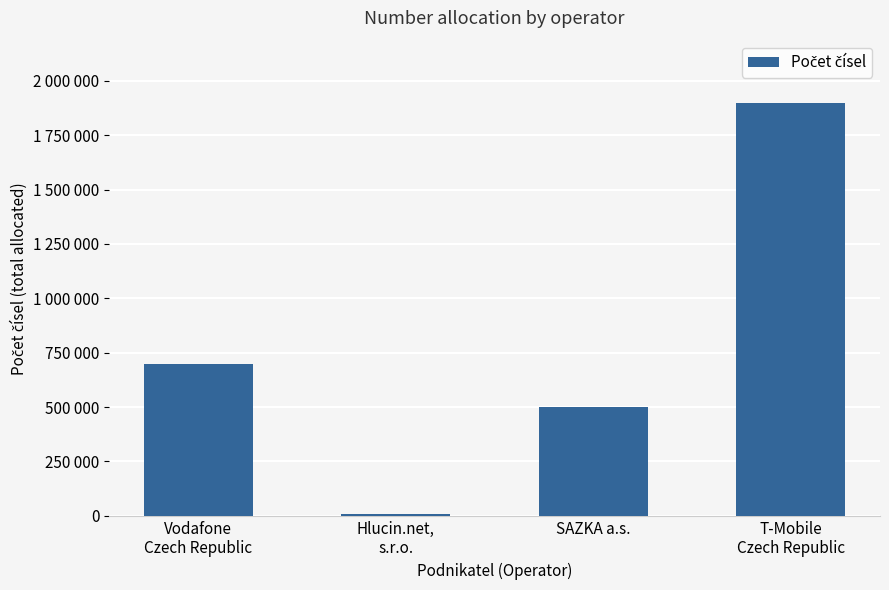

The chart shows a value of 10000 at Hlucin.net,
s.r.o.. True or false?

True